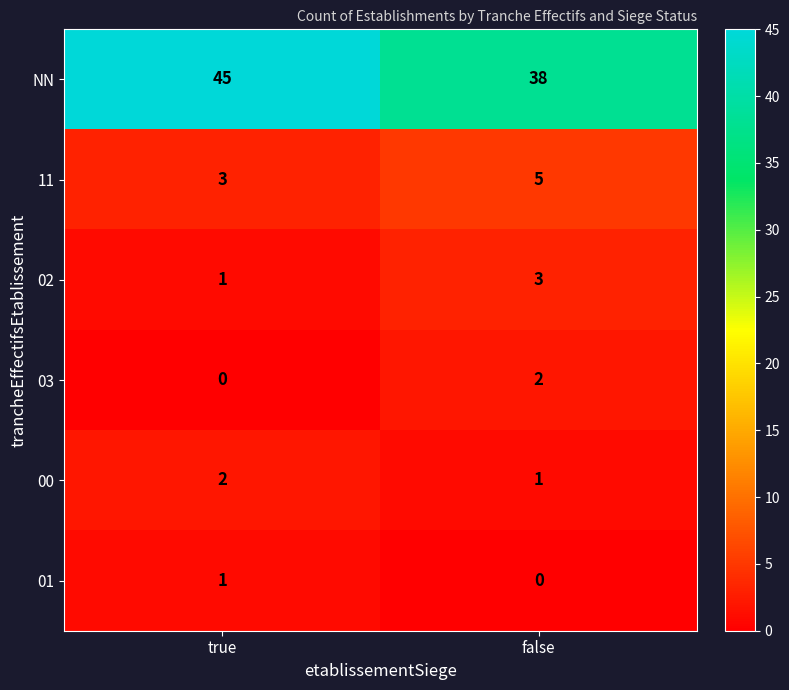

How many distinct data groups are displayed?

6